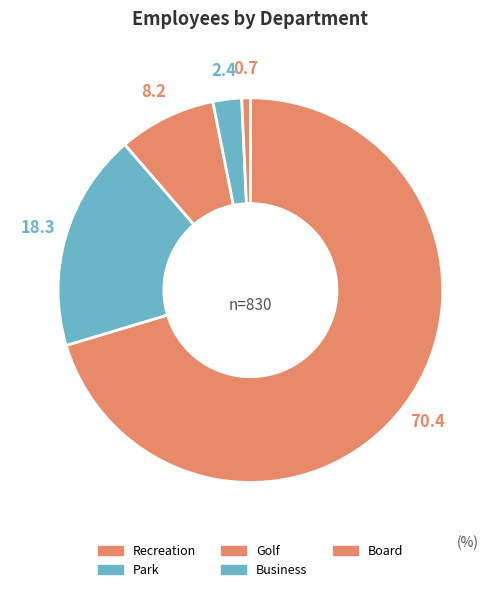

How many slices are in this pie chart?

5